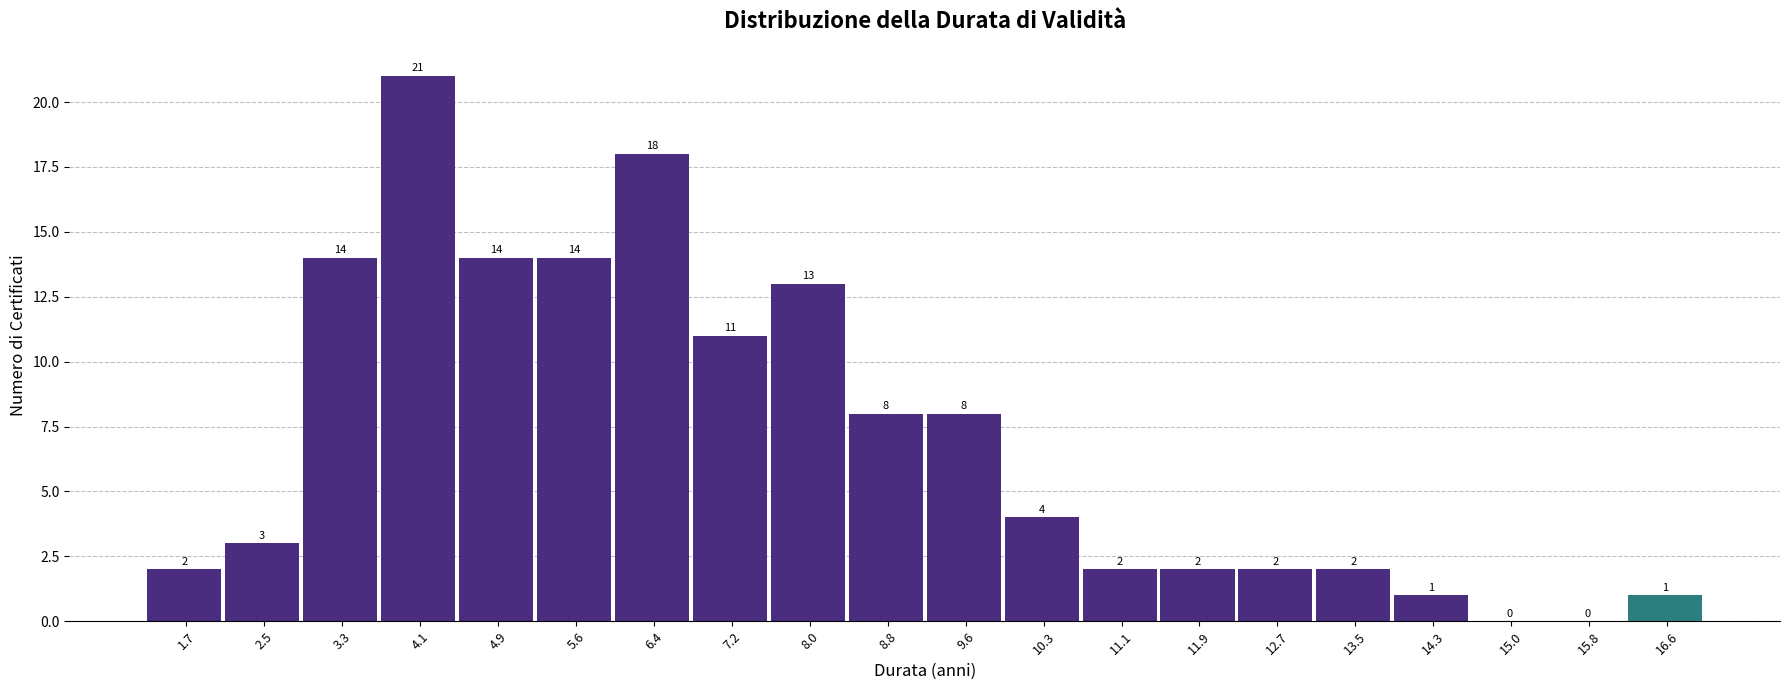

Reading right to left, what are all the values shown in this chart?

16.6=1	15.8=0	15.0=0	14.3=1	13.5=2	12.7=2	11.9=2	11.1=2	10.3=4	9.6=8	8.8=8	8.0=13	7.2=11	6.4=18	5.6=14	4.9=14	4.1=21	3.3=14	2.5=3	1.7=2